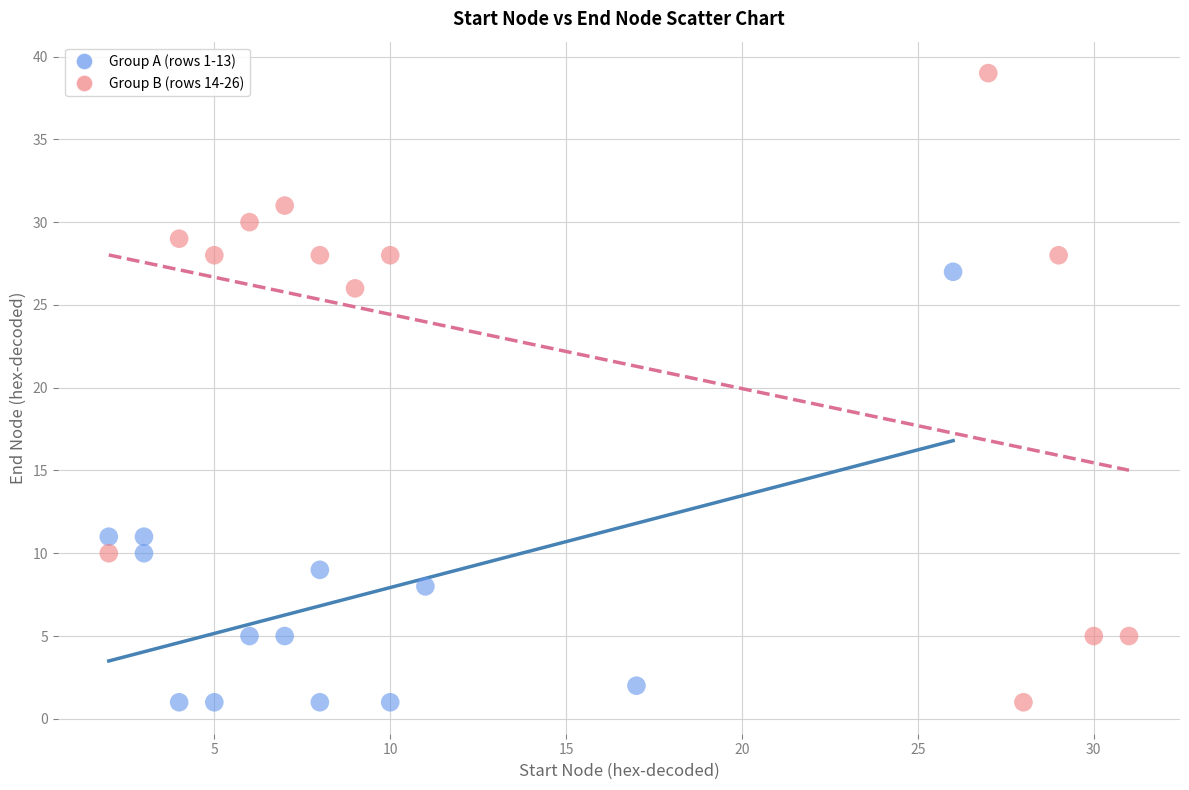

Which series has the widest spread of Y values?

Group B (rows 14-26)